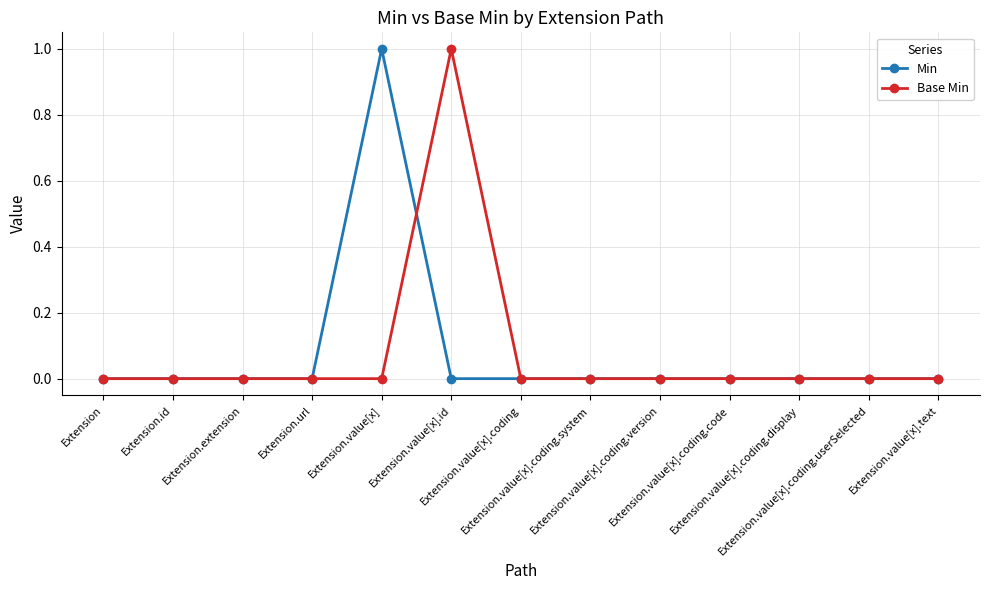

How many interior local peaks does the Min series have?

1